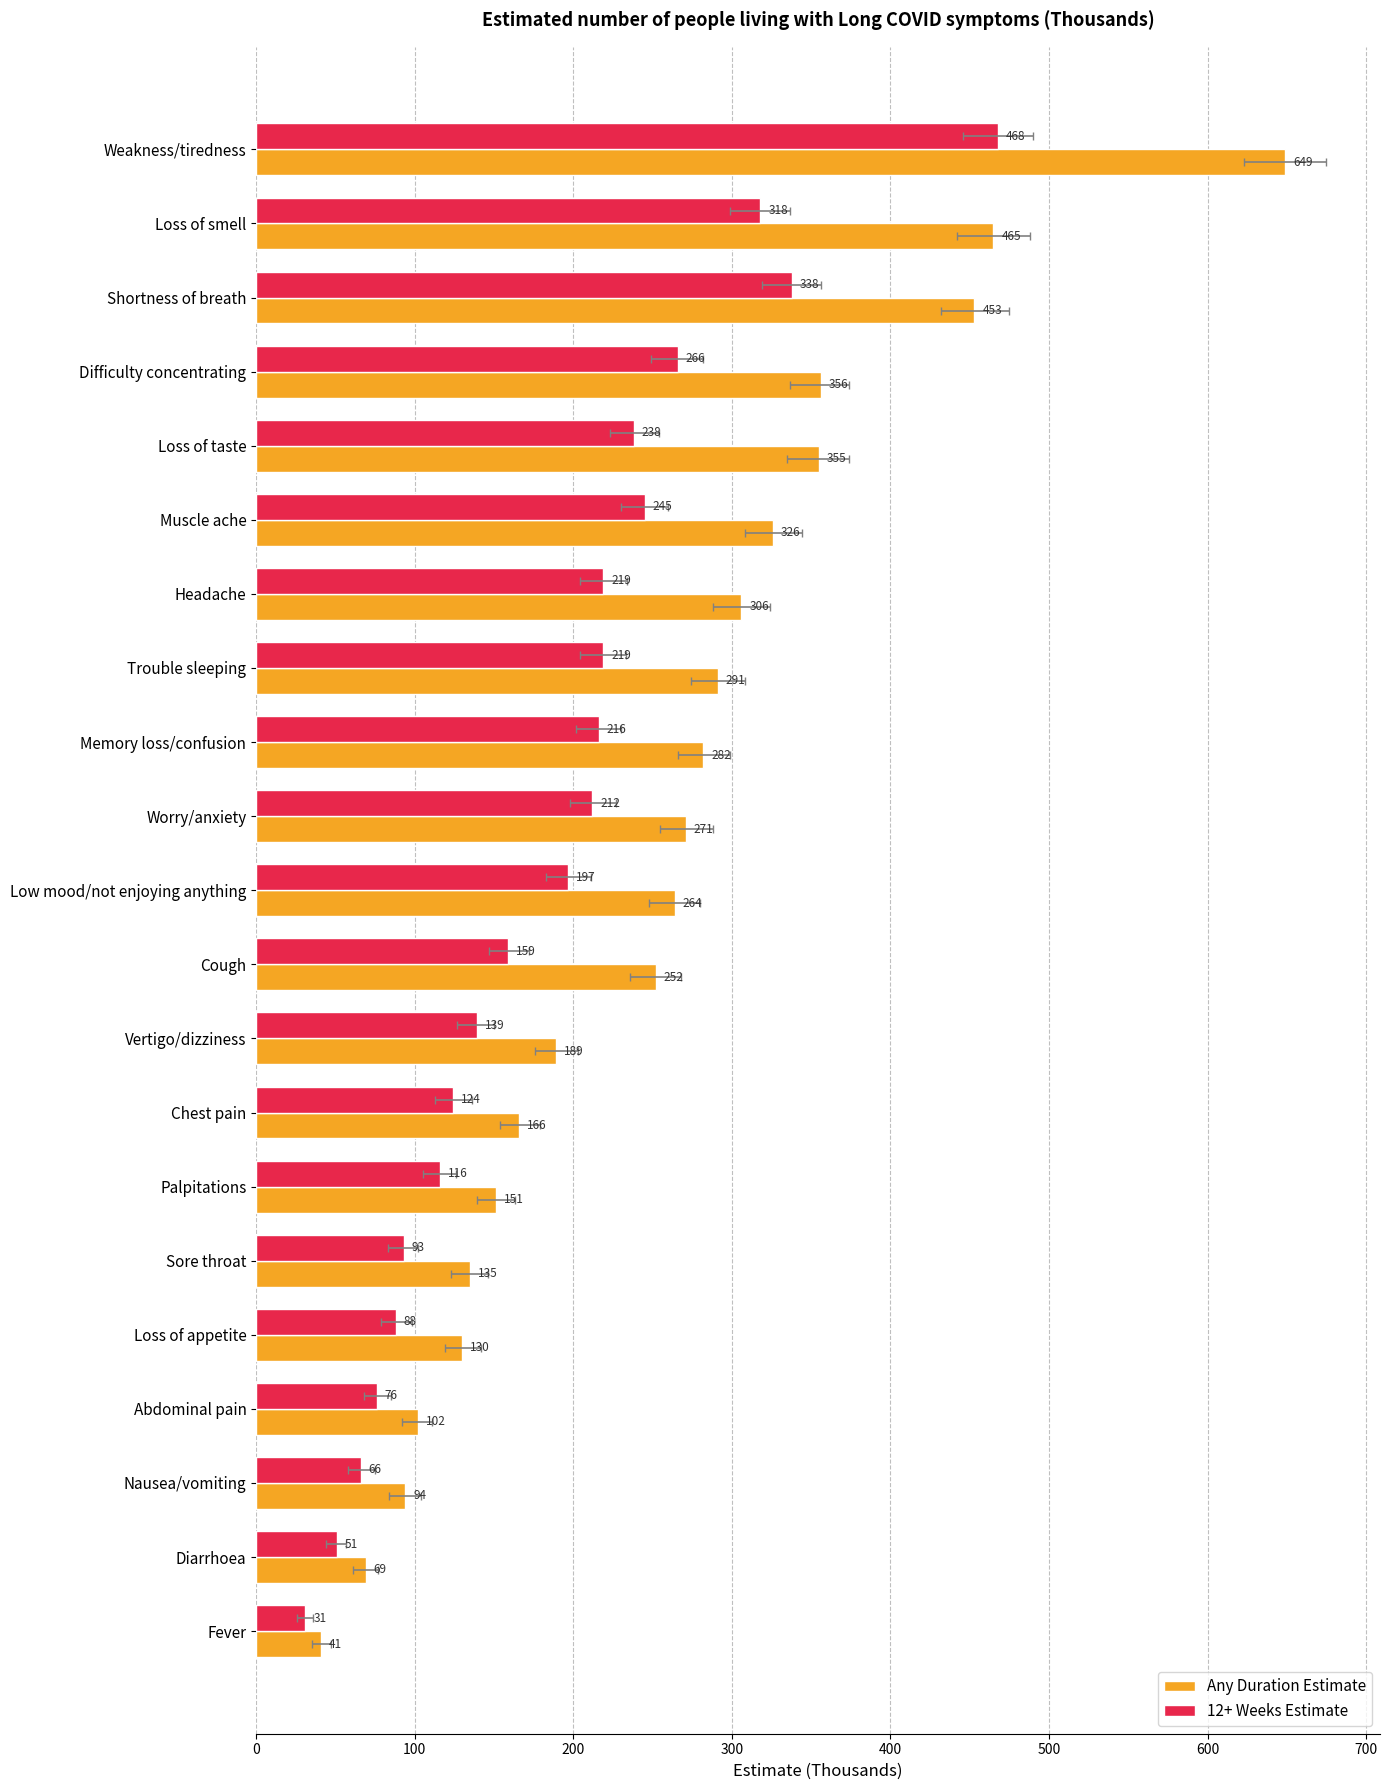

What position from the right is Worry/anxiety?

12